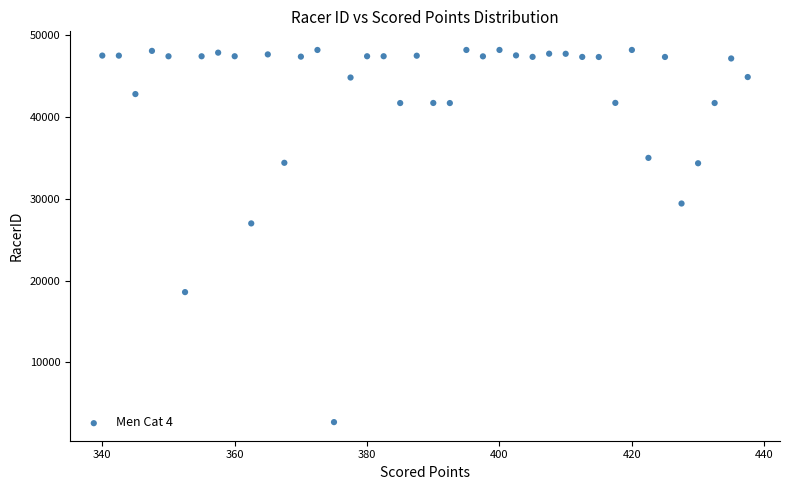

What Y value in the scatter plot is closest to 25466?

27010